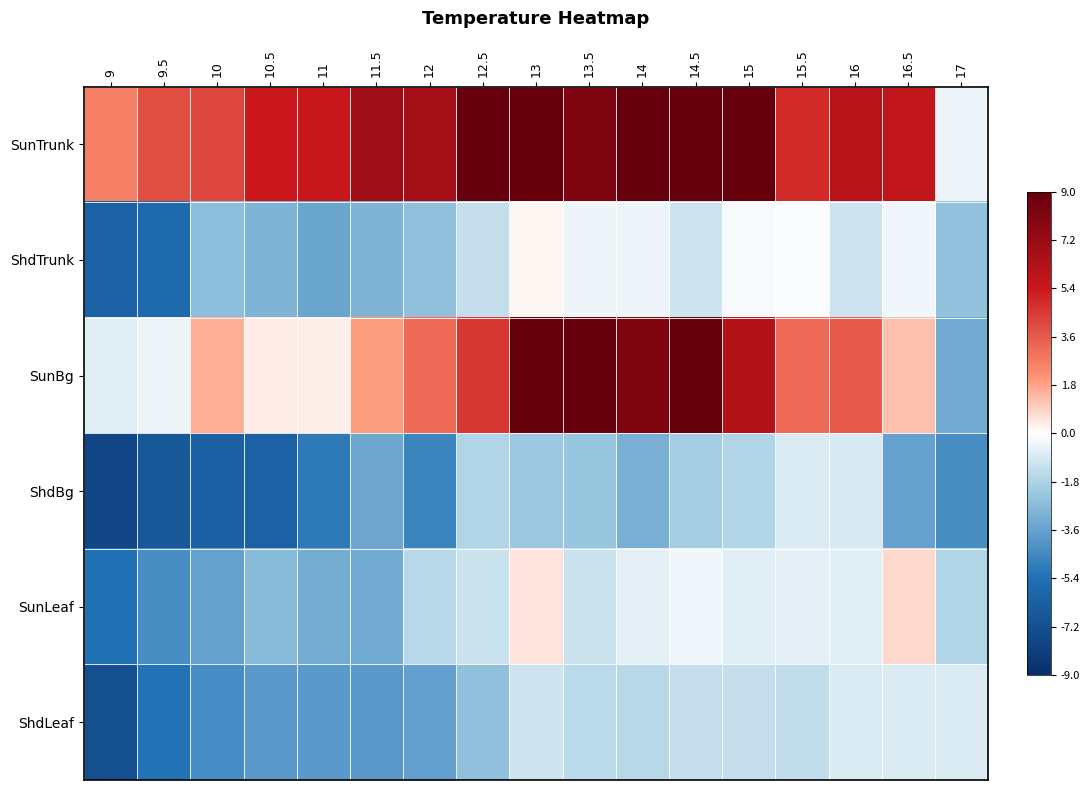

Reading left to right, extract all data points from this chart.

SunTrunk: 9=0.6	9.5=0.9	10=0.9	10.5=1.2	11=1.2	11.5=1.5	12=1.5	12.5=2.4	13=2.4	13.5=1.8	14=2.2	14.5=2.4	15=2.3	15.5=1.1	16=1.4	16.5=1.3	17=-0.1
ShdTrunk: 9=-1.4	9.5=-1.3	10=-0.6	10.5=-0.6	11=-0.8	11.5=-0.6	12=-0.6	12.5=-0.3	13=0.0	13.5=-0.1	14=-0.1	14.5=-0.2	15=-0.0	15.5=-0.0	16=-0.2	16.5=-0.1	17=-0.5
SunBg: 9=-0.2	9.5=-0.1	10=0.4	10.5=0.1	11=0.1	11.5=0.4	12=0.7	12.5=1.0	13=2.1	13.5=2.2	14=1.8	14.5=2.0	15=1.4	15.5=0.7	16=0.8	16.5=0.3	17=-0.7
ShdBg: 9=-1.7	9.5=-1.5	10=-1.4	10.5=-1.4	11=-1.1	11.5=-0.8	12=-1.0	12.5=-0.4	13=-0.5	13.5=-0.5	14=-0.7	14.5=-0.4	15=-0.4	15.5=-0.2	16=-0.2	16.5=-0.8	17=-1.0
SunLeaf: 9=-1.2	9.5=-1.0	10=-0.8	10.5=-0.6	11=-0.7	11.5=-0.7	12=-0.4	12.5=-0.3	13=0.1	13.5=-0.3	14=-0.1	14.5=-0.1	15=-0.2	15.5=-0.1	16=-0.2	16.5=0.2	17=-0.4
ShdLeaf: 9=-1.6	9.5=-1.2	10=-1.0	10.5=-0.9	11=-0.9	11.5=-0.9	12=-0.8	12.5=-0.6	13=-0.2	13.5=-0.3	14=-0.4	14.5=-0.3	15=-0.3	15.5=-0.3	16=-0.2	16.5=-0.2	17=-0.2